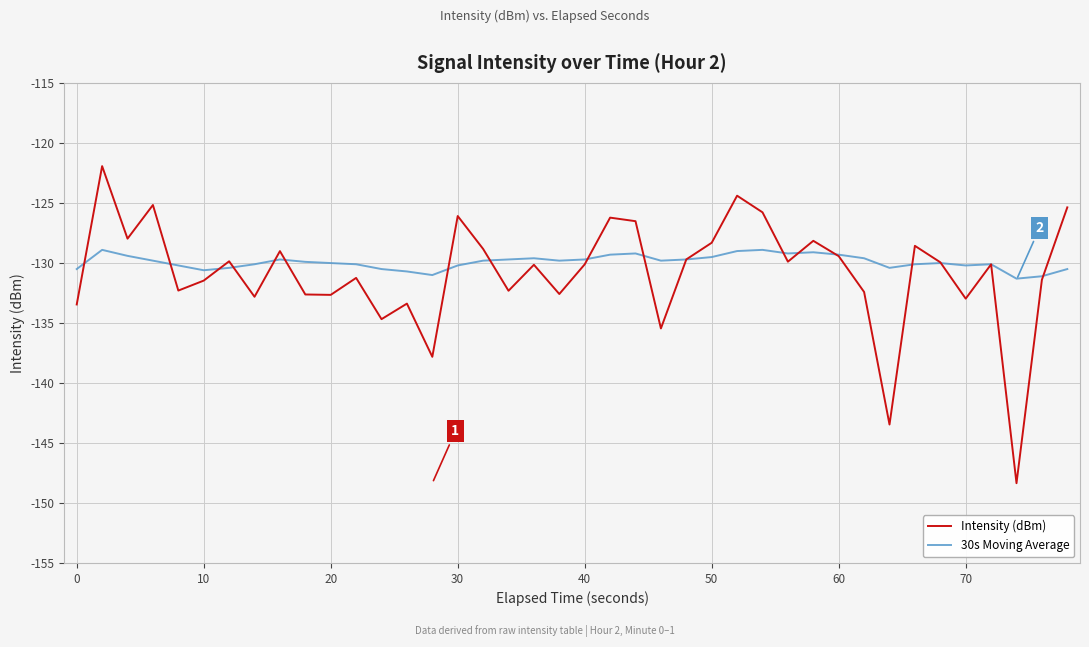

Does the chart display data point markers on the line(s)?

No